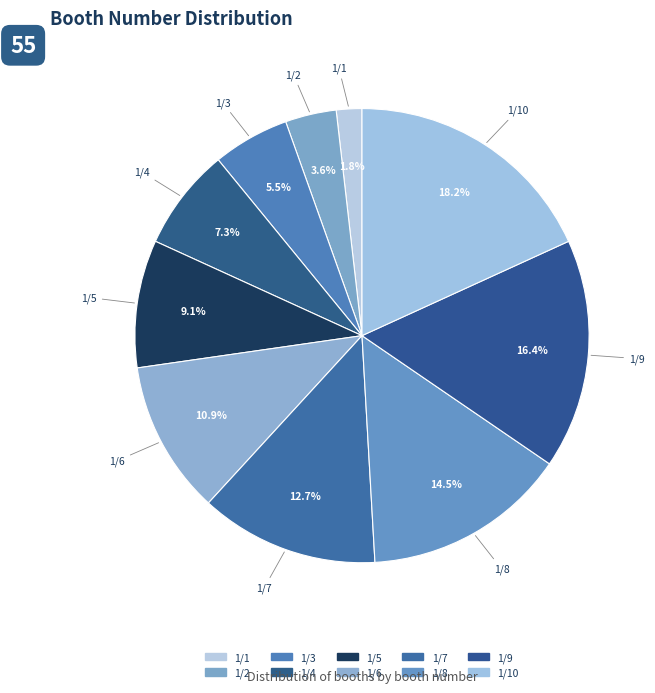

How many slices are in this pie chart?

10